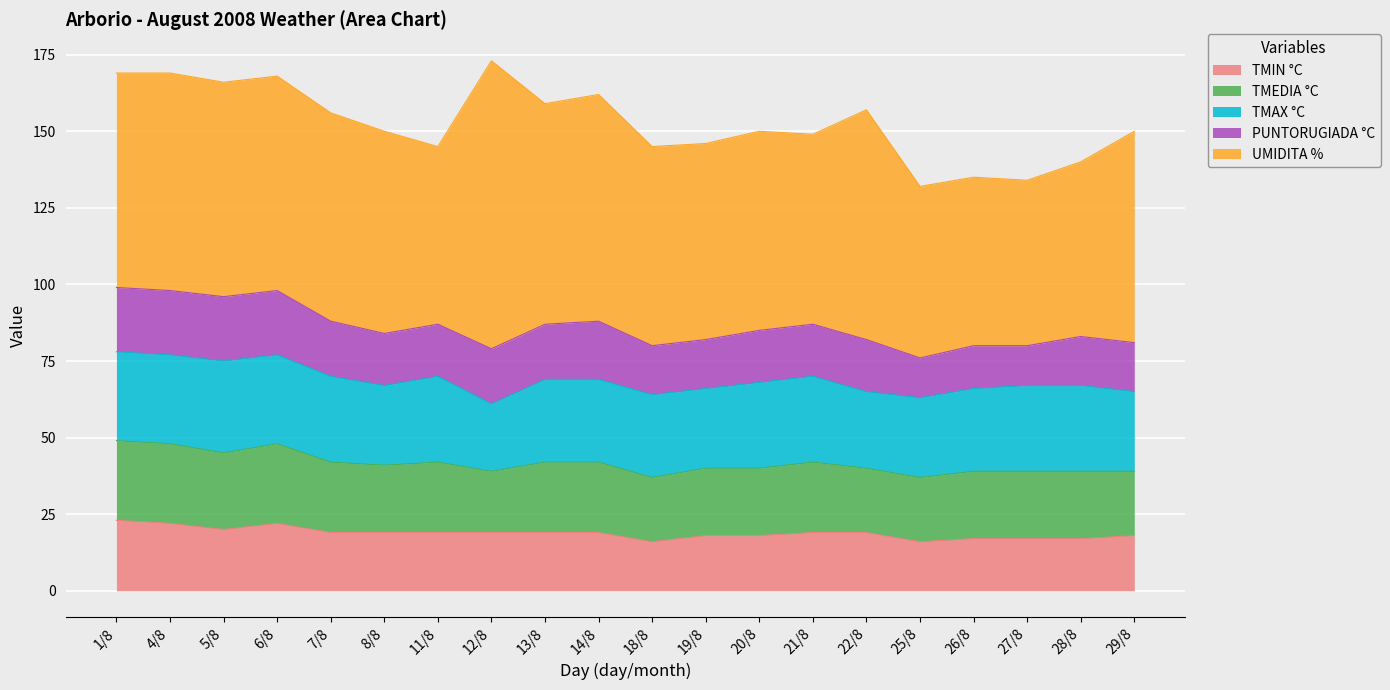

Reading left to right, what are all the values shown in this chart?

TMIN °C: 23	22	20	22	19	19	19	19	19	19	16	18	18	19	19	16	17	17	17	18
TMEDIA °C: 26	26	25	26	23	22	23	20	23	23	21	22	22	23	21	21	22	22	22	21
TMAX °C: 29	29	30	29	28	26	28	22	27	27	27	26	28	28	25	26	27	28	28	26
PUNTORUGIADA °C: 21	21	21	21	18	17	17	18	18	19	16	16	17	17	17	13	14	13	16	16
UMIDITA %: 70	71	70	70	68	66	58	94	72	74	65	64	65	62	75	56	55	54	57	69